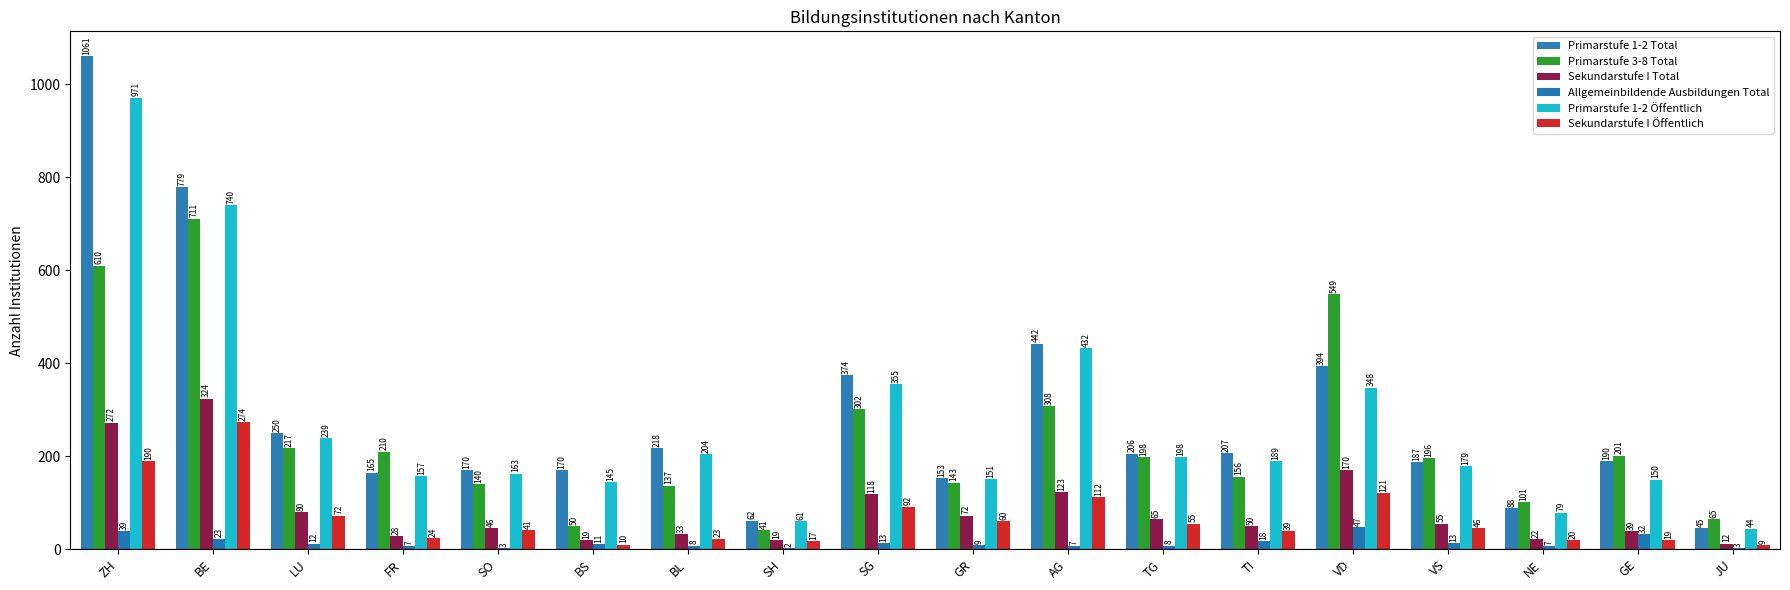

Rank the series at LU from highest to lowest value.

Primarstufe 1-2 Total, Primarstufe 1-2 Öffentlich, Primarstufe 3-8 Total, Sekundarstufe I Total, Sekundarstufe I Öffentlich, Allgemeinbildende Ausbildungen Total